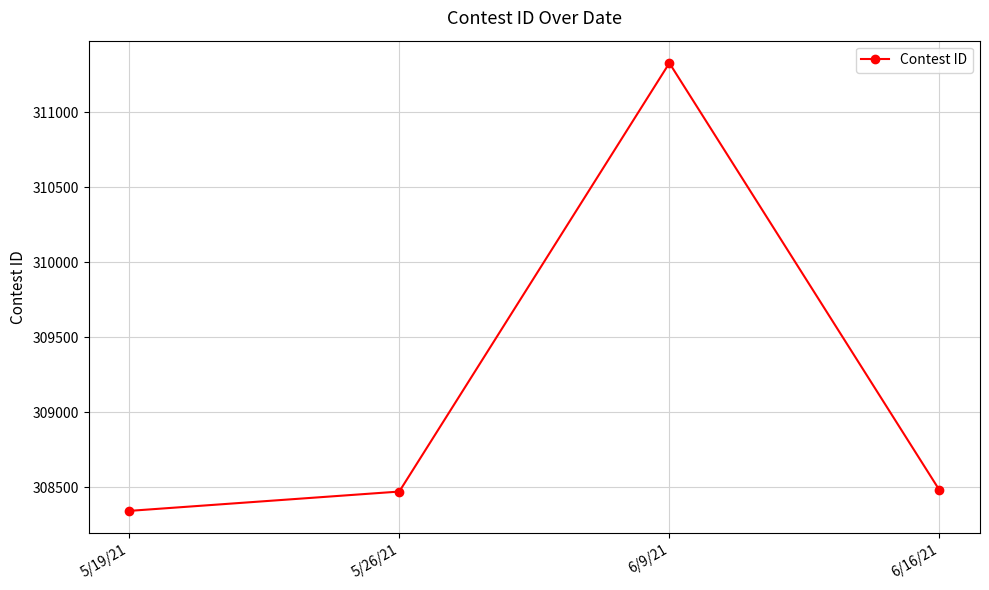

What is the difference between the values at 5/26/21 and 6/9/21?

2859